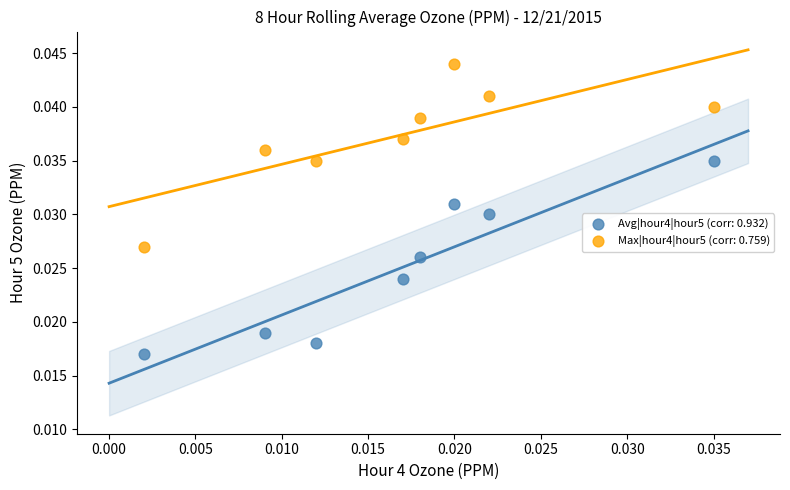

Which series contains the highest Y value?

Max|hour4|hour5 (corr: 0.759)